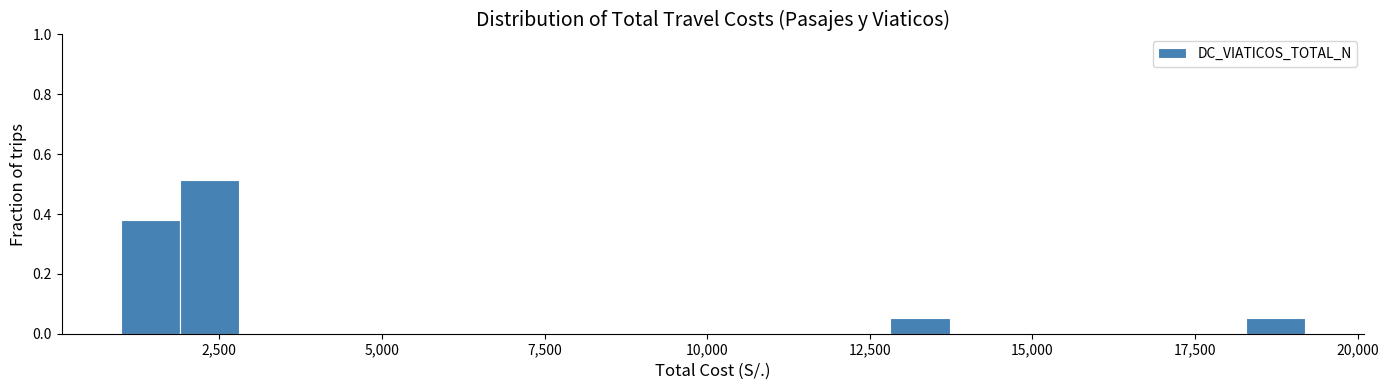

Read against the x-axis, roughly where is the centre of the tallest bar?

2500